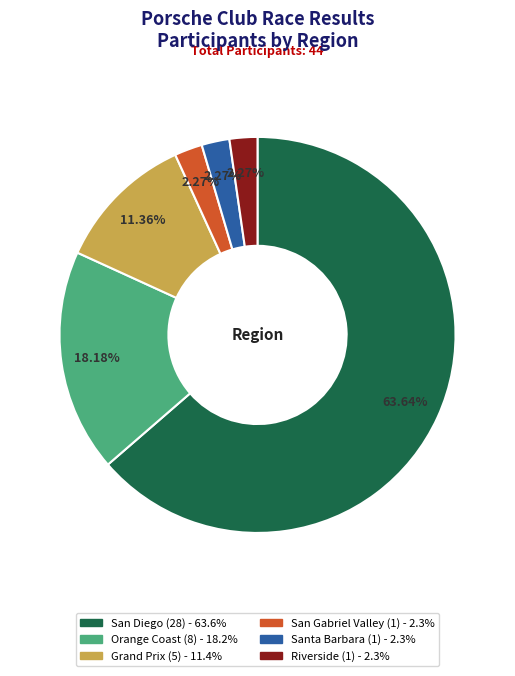

Combined, do Riverside and Santa Barbara account for over 50%?

No